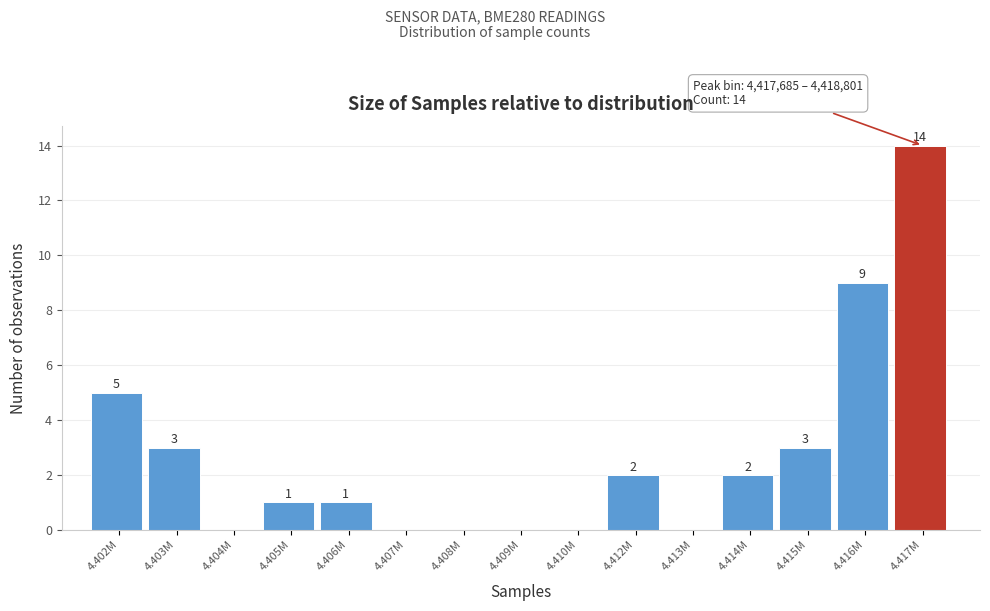

Reading left to right, extract all data points from this chart.

4.402M=5	4.403M=3	4.404M=0	4.405M=1	4.406M=1	4.407M=0	4.408M=0	4.409M=0	4.410M=0	4.412M=2	4.413M=0	4.414M=2	4.415M=3	4.416M=9	4.417M=14